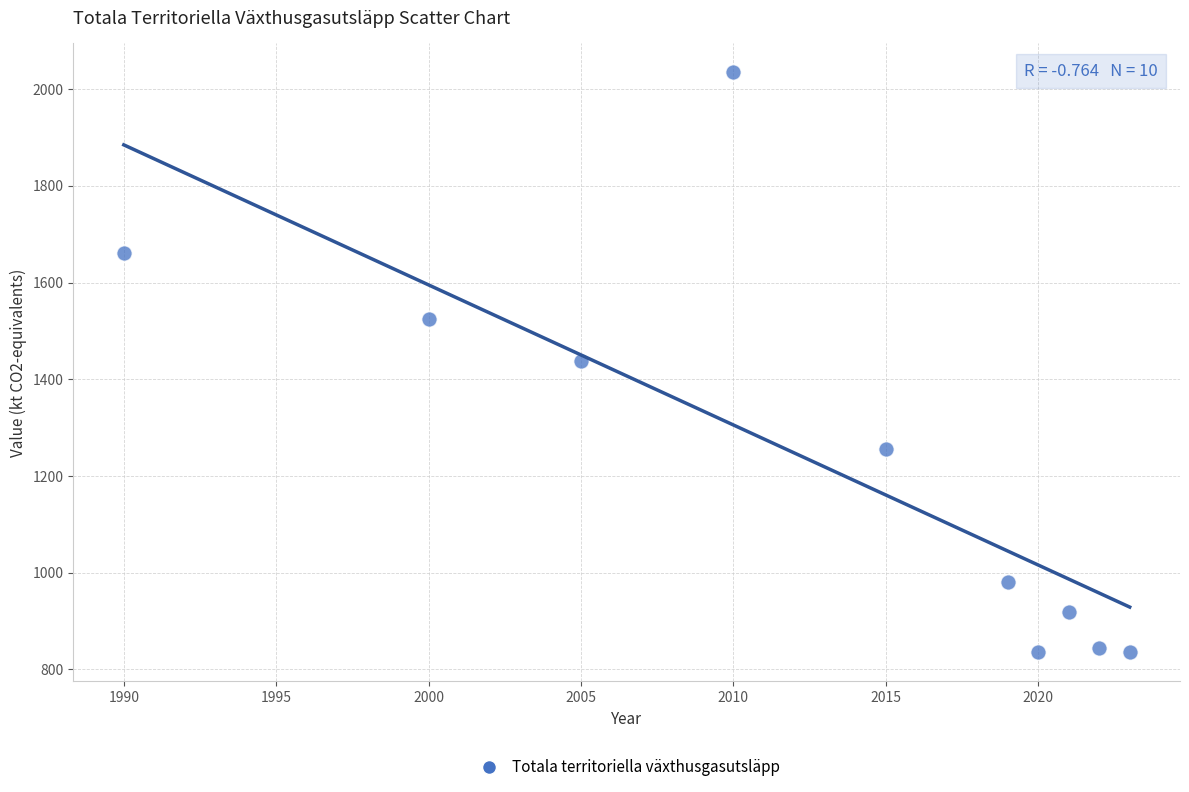

What is the average X value?

2012.5